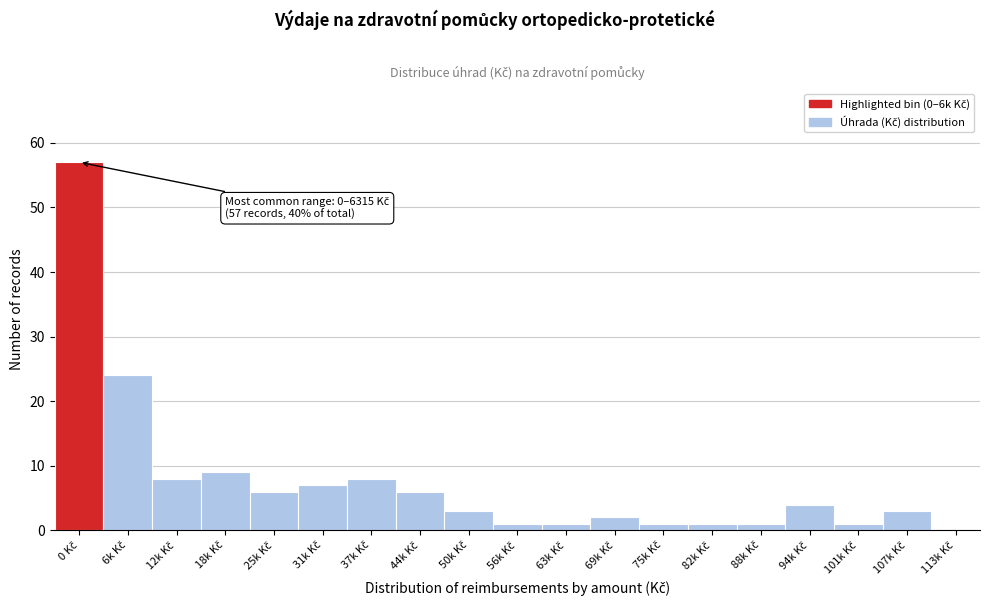

What is the maximum value shown in the chart?

57